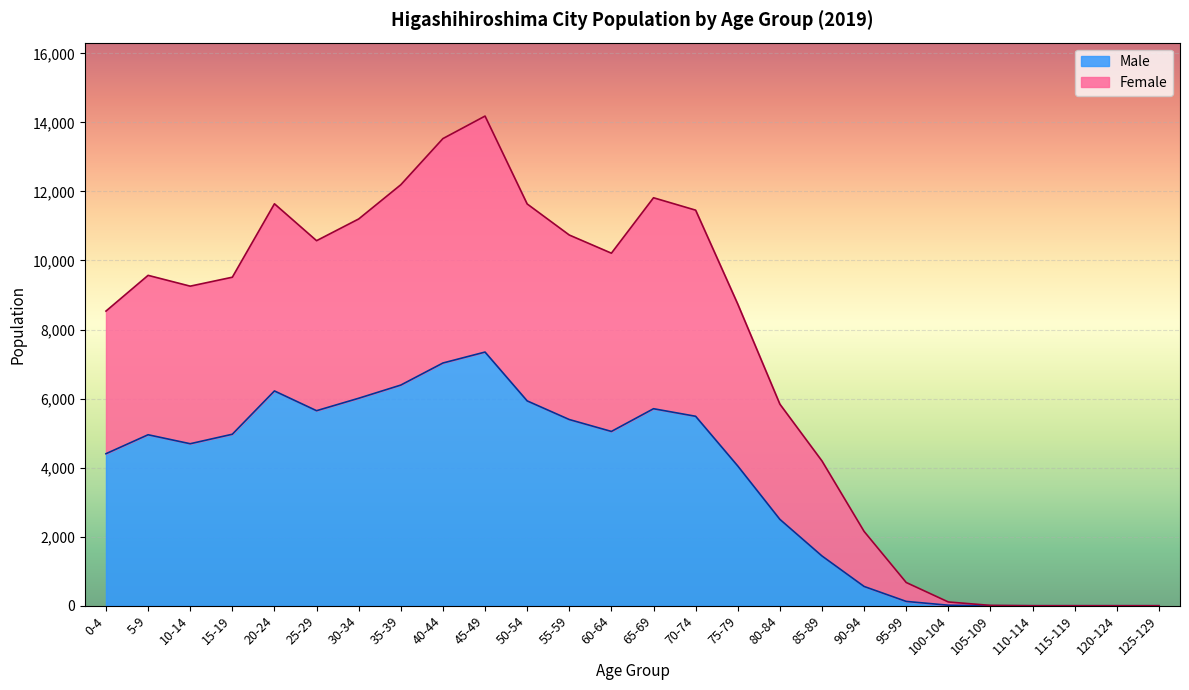

True or false: Male has more than 1 interior local peaks.

True